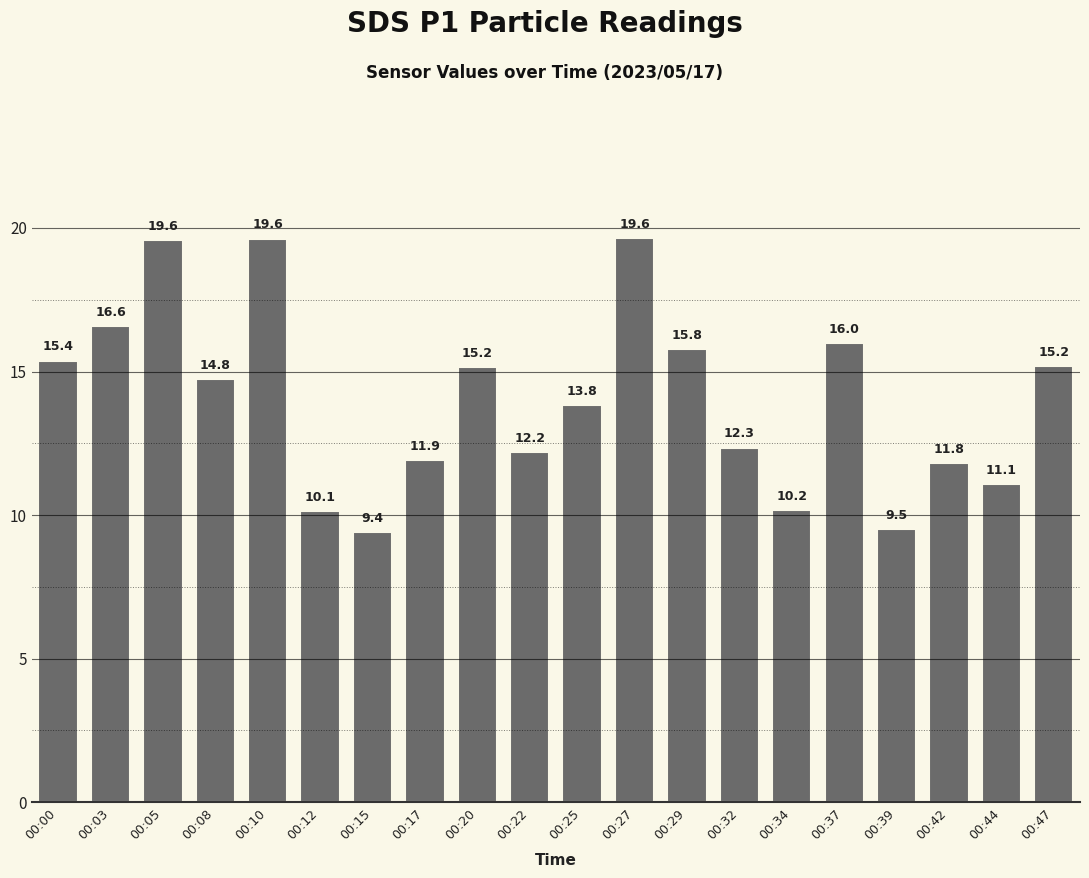

What is the value of the 2nd bar from the left?

16.6